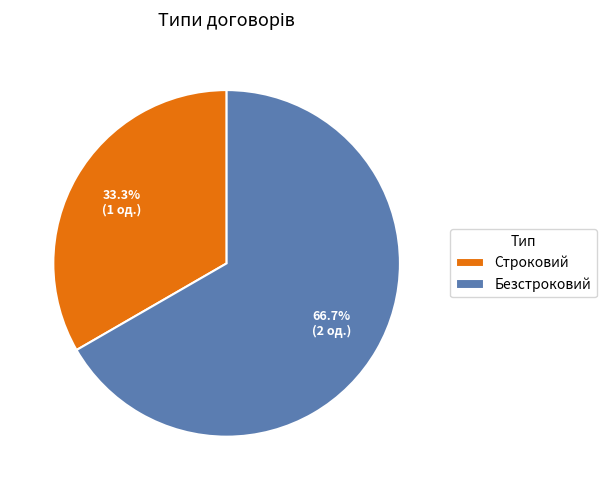

What is the largest slice in the pie chart?

Безстроковий